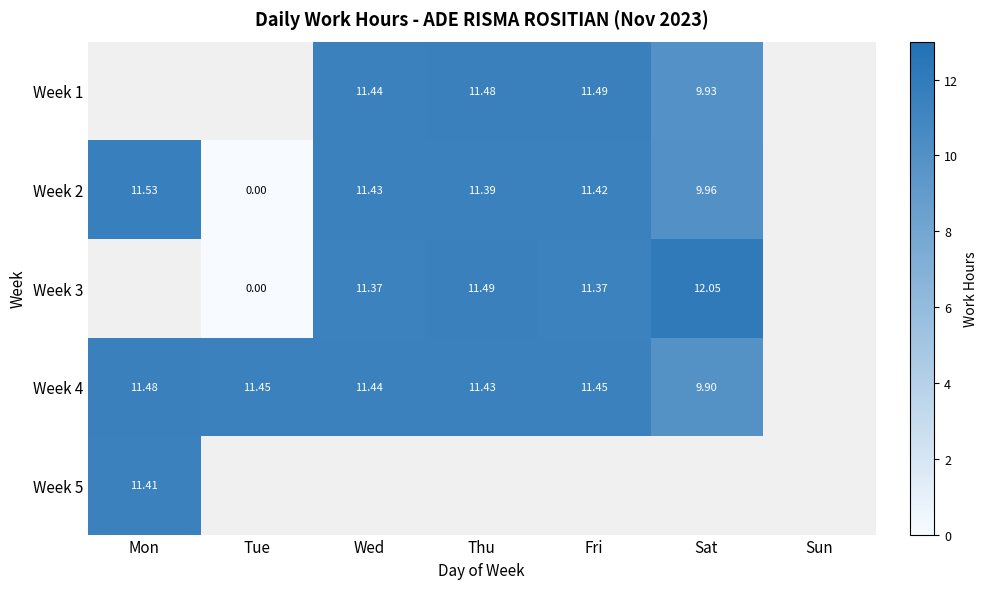

Is the value of Week 1 at Thu greater than the value of Week 3 at Wed?

Yes